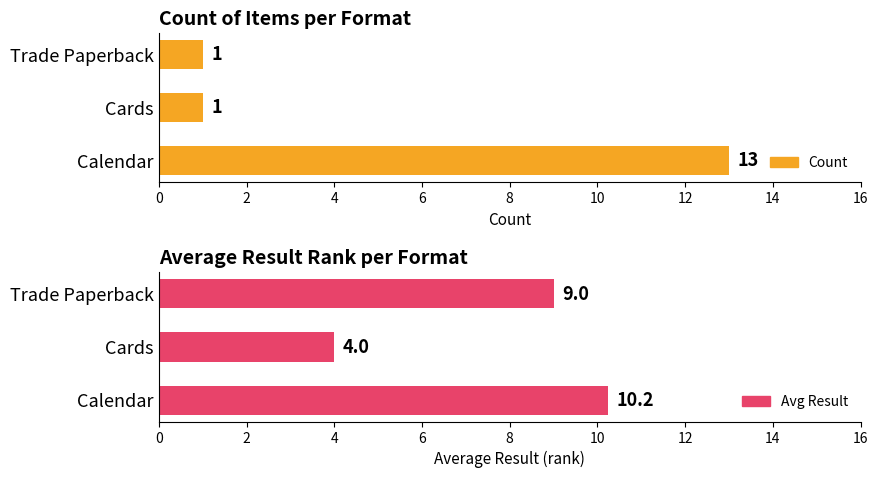

What is the difference between the Avg Result values at Trade Paperback and Calendar?

1.2